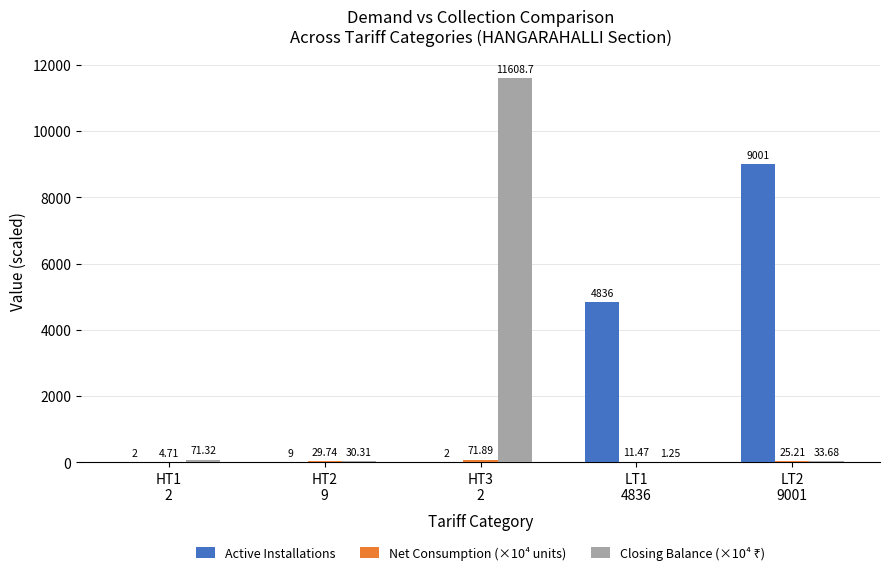

How many groups of bars are there?

5